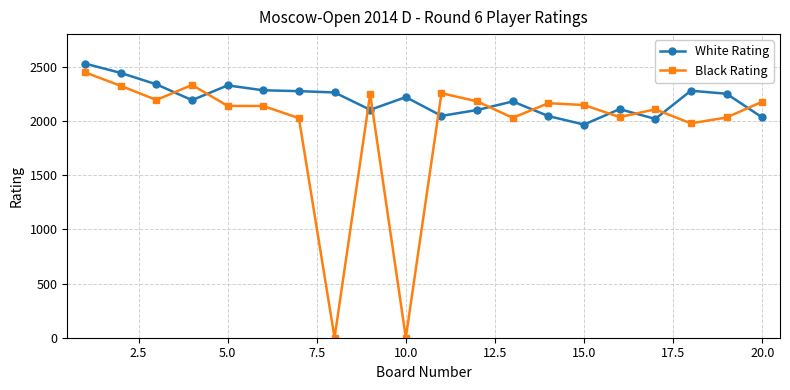

What is the average value of the Black Rating series?

1947